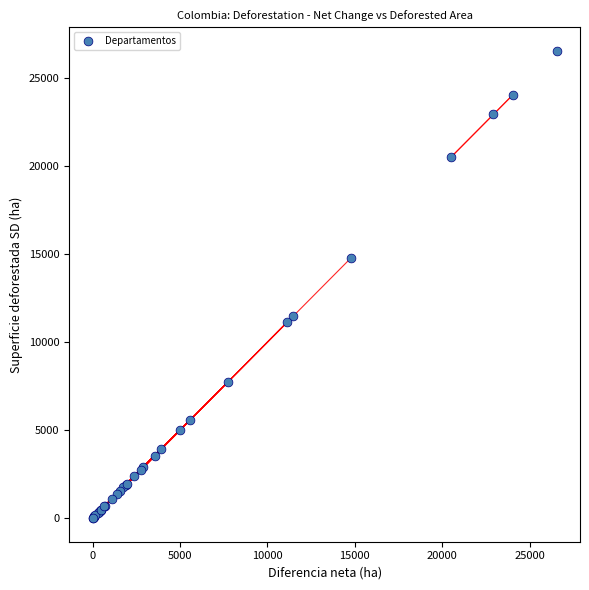

What Y value in the scatter plot is closest to 13272?

14764